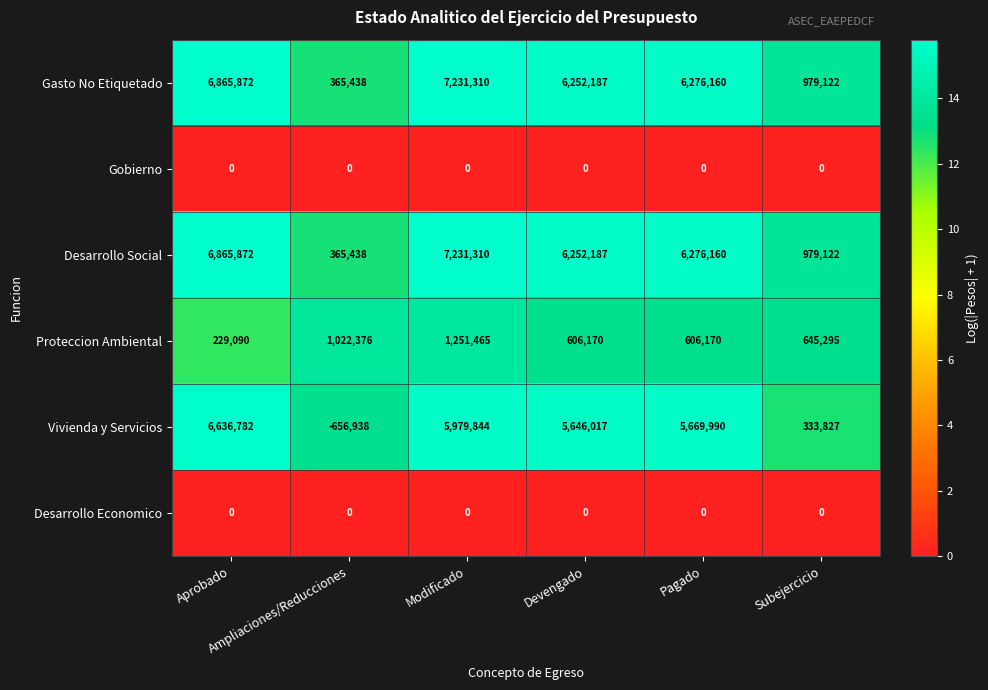

At how many categories does at least one series exceed 0?

6